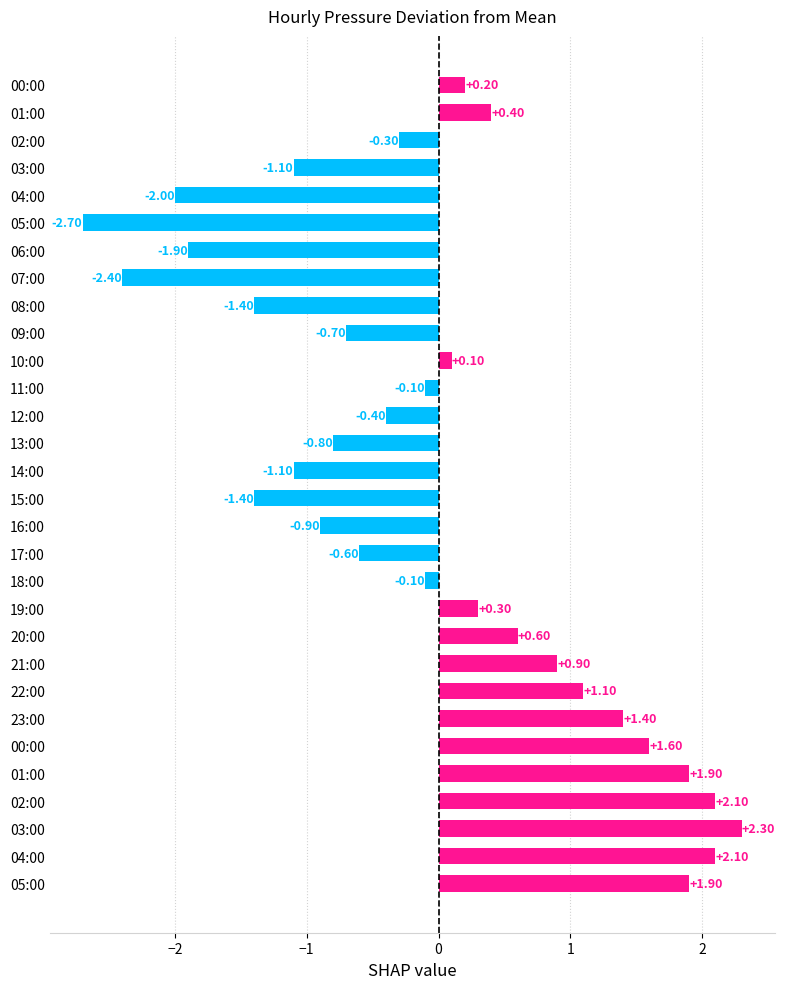

Count the number of categories in the chart.

30